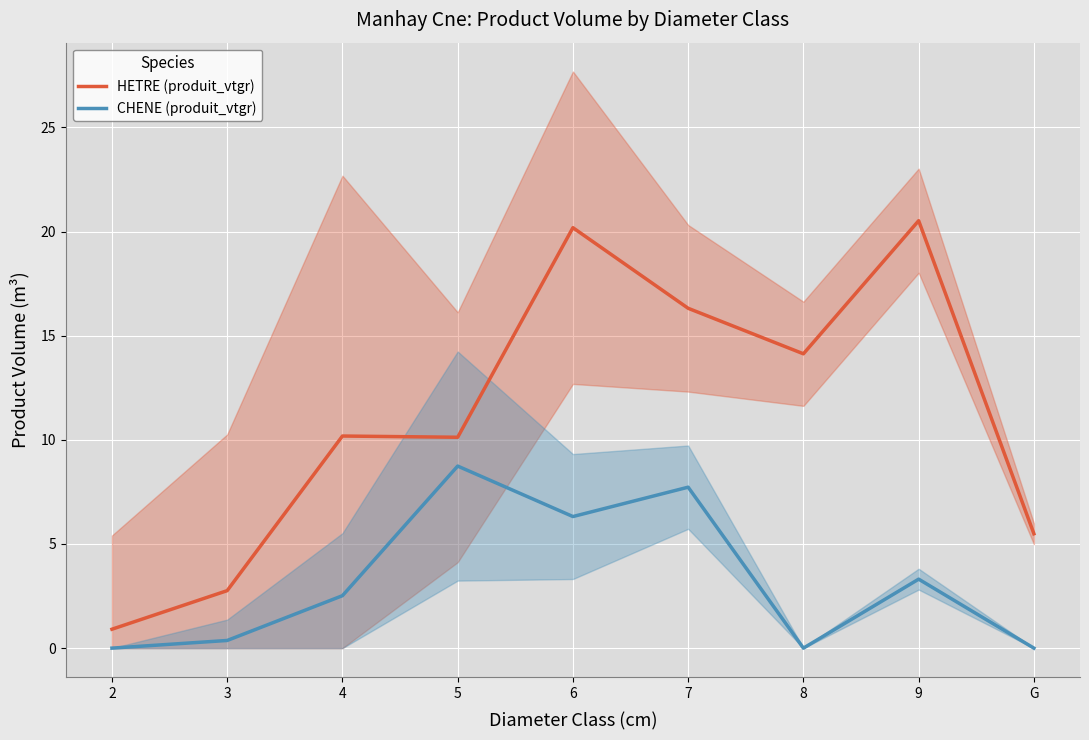

What is the difference between the CHENE (produit_vtgr) values at 3 and 2?

0.4